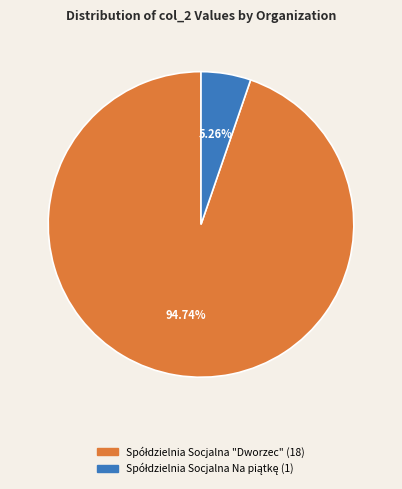

Is there a majority slice in this chart?

Yes